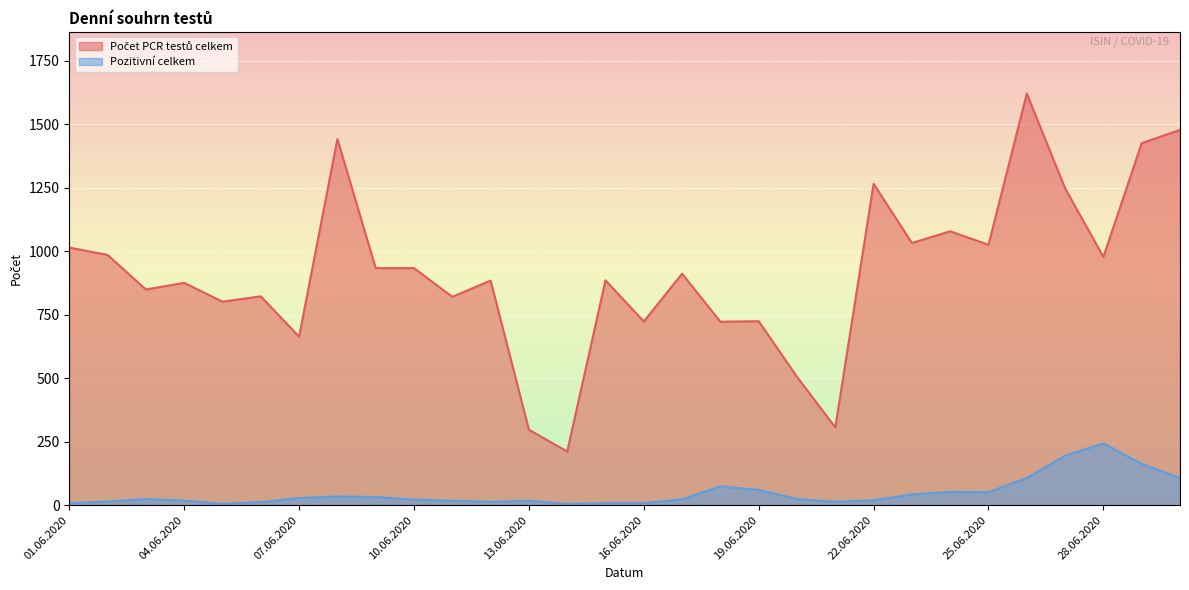

True or false: Pozitivní celkem and Počet PCR testů celkem cross at least once.

False